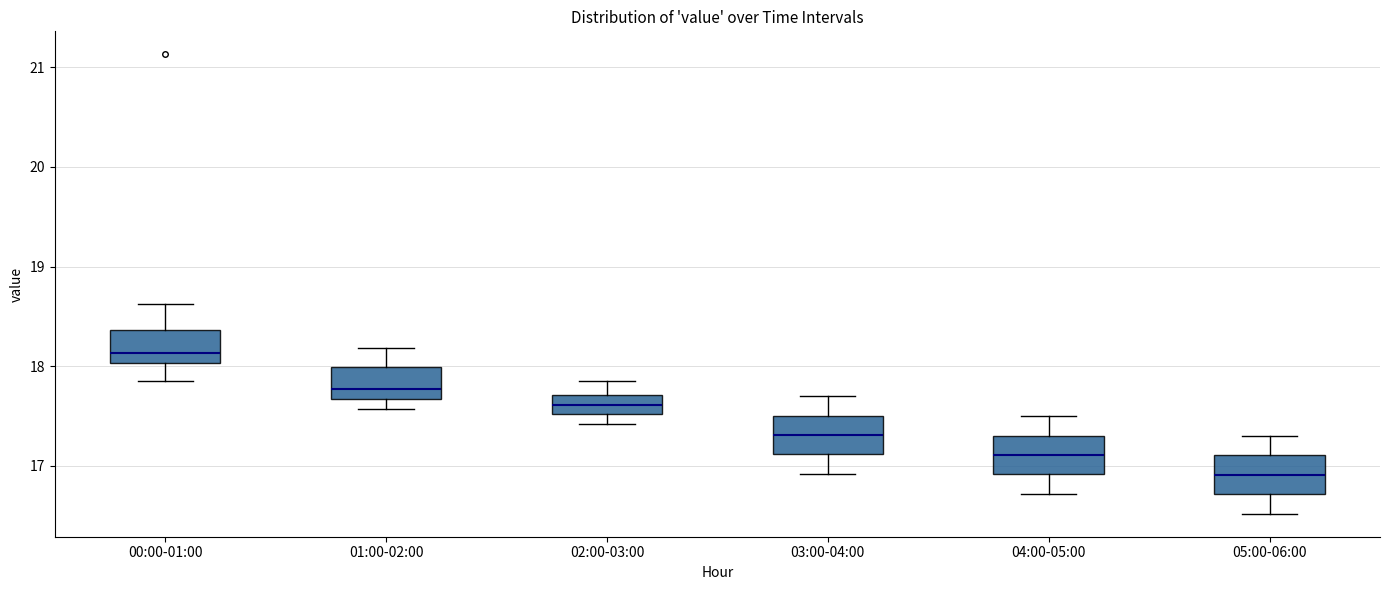

Reading left to right, read every box against the y-axis: the position of its median line, the range the box covers, and the ends of its whiskers. The values are not printed on the chart, so give them approximately, as read against the axis.

00:00-01:00: median 18.1, box 18.0 to 18.4, whiskers 17.9 to 18.6
01:00-02:00: median 17.8, box 17.7 to 18.0, whiskers 17.6 to 18.2
02:00-03:00: median 17.6, box 17.5 to 17.7, whiskers 17.4 to 17.9
03:00-04:00: median 17.3, box 17.1 to 17.5, whiskers 16.9 to 17.7
04:00-05:00: median 17.1, box 16.9 to 17.3, whiskers 16.7 to 17.5
05:00-06:00: median 16.9, box 16.7 to 17.1, whiskers 16.5 to 17.3